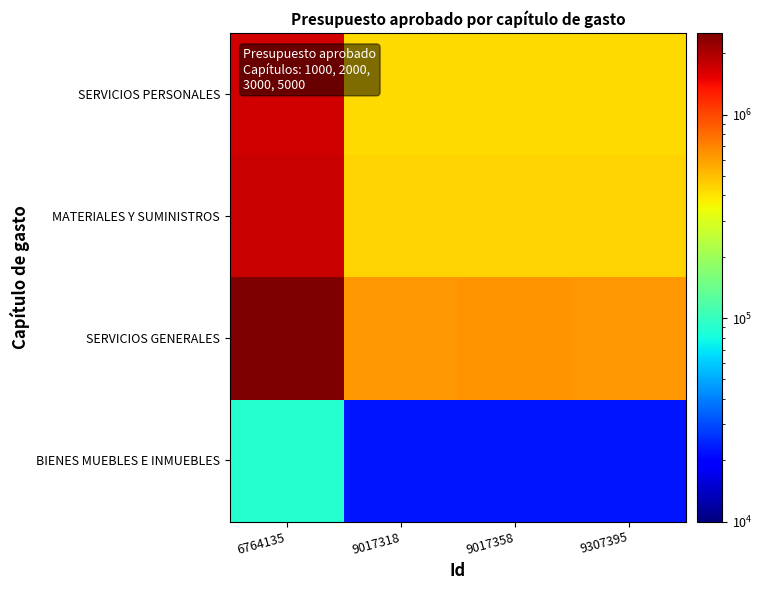

What is the minimum value shown in the chart?

22500.0